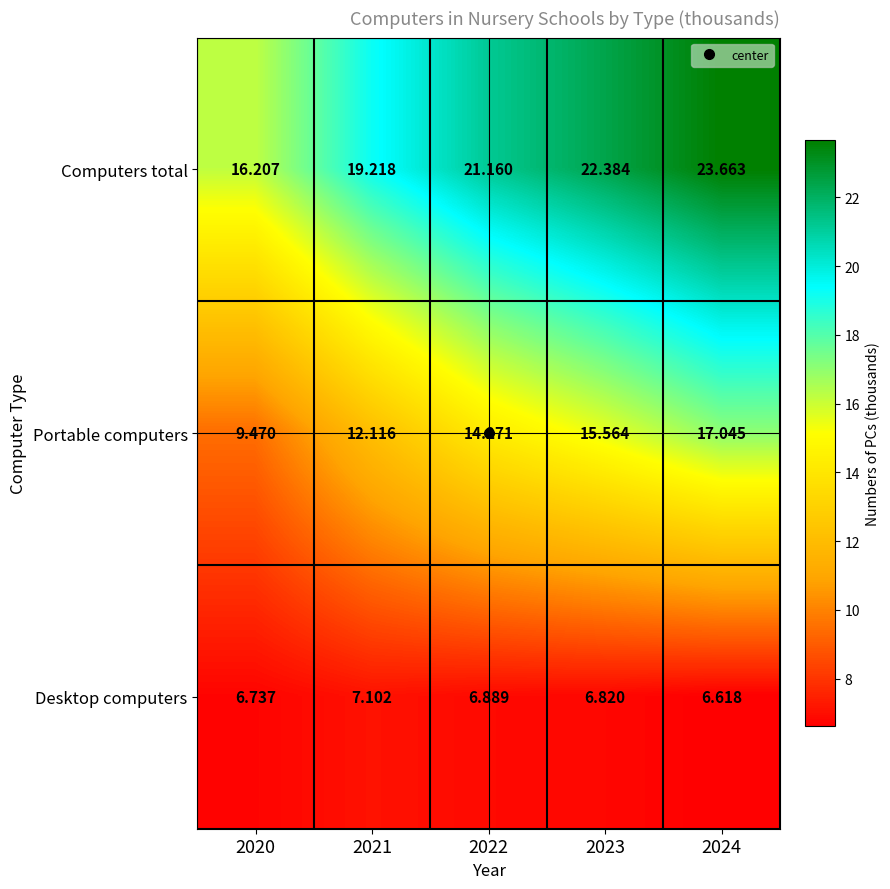

Which series has the largest total across all categories?

Computers total